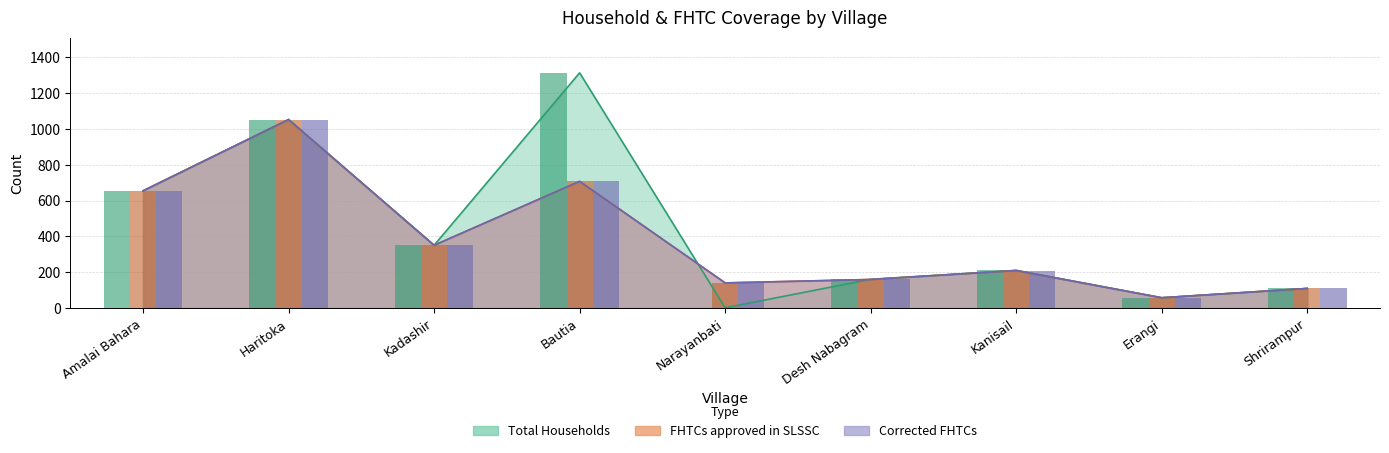

Are the bars grouped side by side (vs. stacked)?

Yes